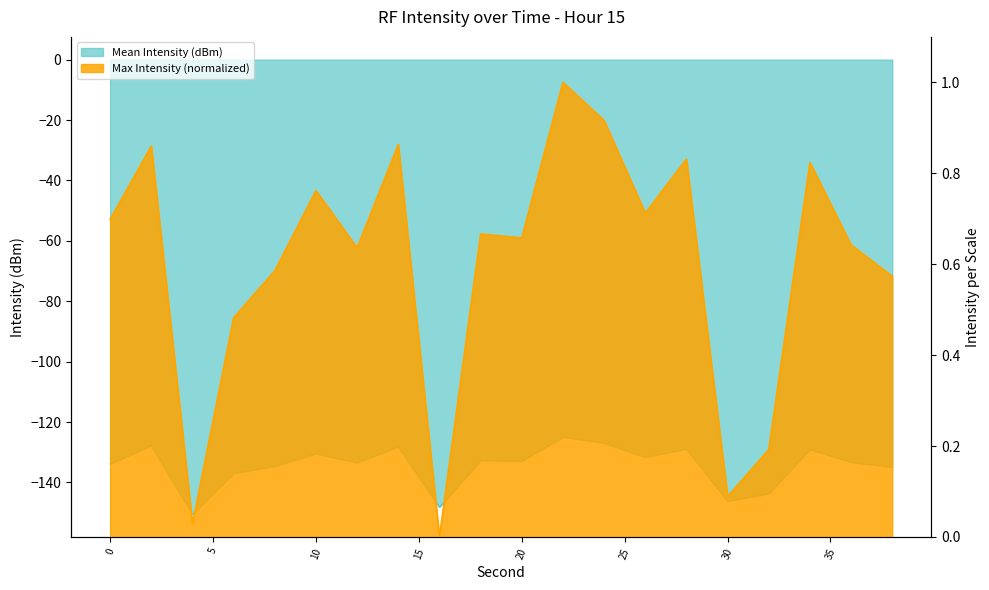

Reading left to right, extract all data points from this chart.

Mean Intensity (dBm): -133.9	-127.8	-150.5	-137.0	-134.6	-130.5	-133.4	-128.2	-148.2	-132.7	-132.9	-125.0	-126.9	-131.7	-128.9	-146.1	-143.7	-129.1	-133.3	-134.9
Max Intensity (dBm): 0.7	0.9	0.0	0.5	0.6	0.8	0.6	0.9	0.0	0.7	0.7	1.0	0.9	0.7	0.8	0.1	0.2	0.8	0.6	0.6